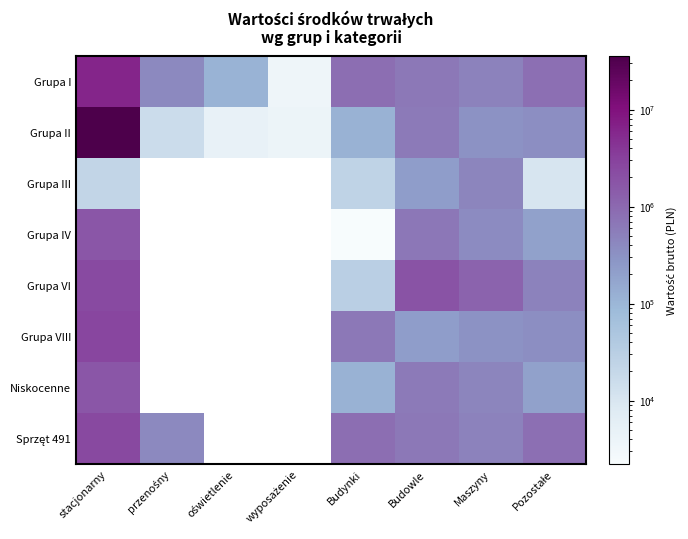

What is the difference between the highest and lowest values at Budynki?

843204.6